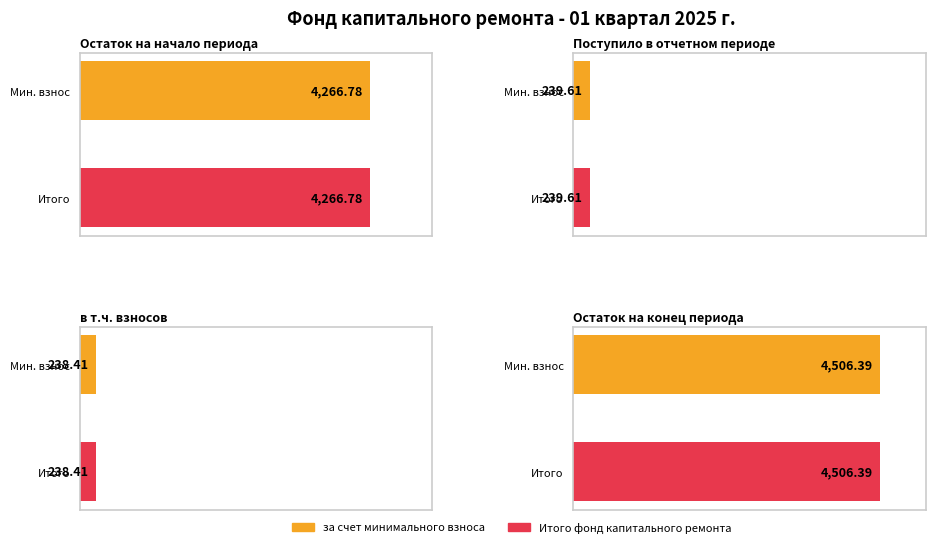

What is the label of the 6th bar from the left?

Остаток на конец